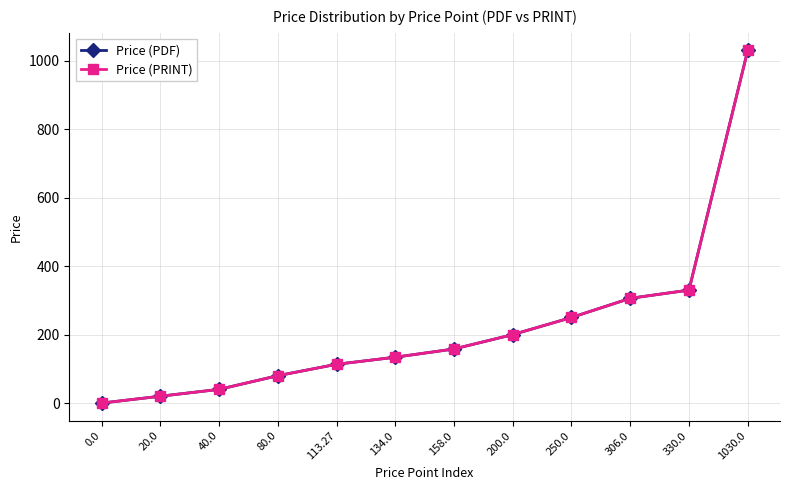

What is the average value of the Price (PRINT) series?

221.8